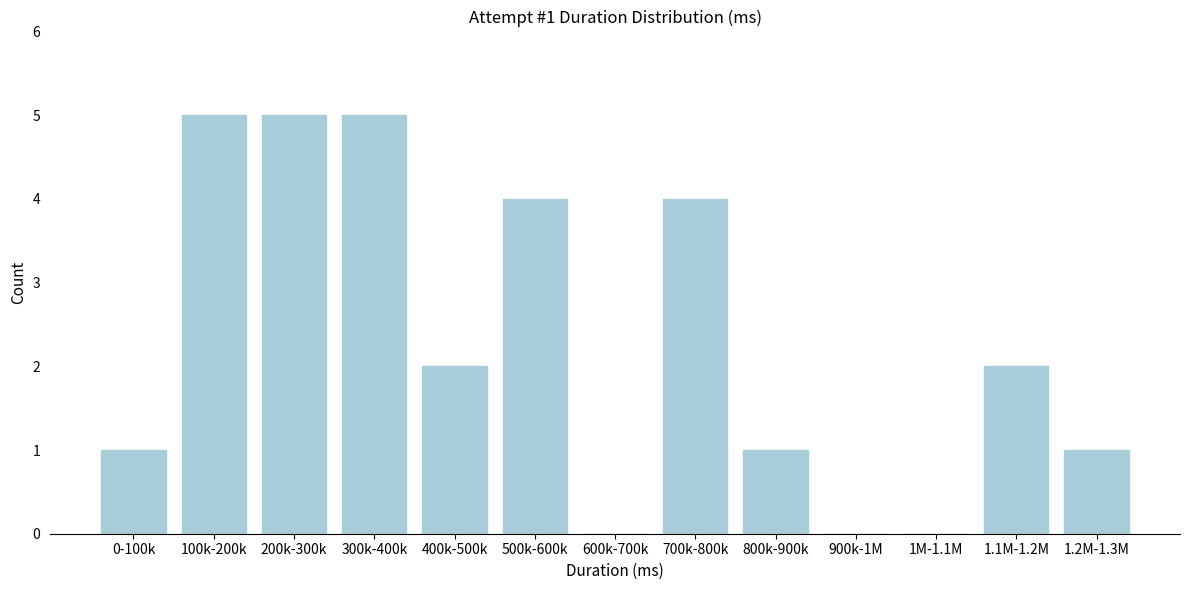

Reading left to right, transcribe all the data shown in this chart.

0-100k=1	100k-200k=5	200k-300k=5	300k-400k=5	400k-500k=2	500k-600k=4	600k-700k=0	700k-800k=4	800k-900k=1	900k-1M=0	1M-1.1M=0	1.1M-1.2M=2	1.2M-1.3M=1